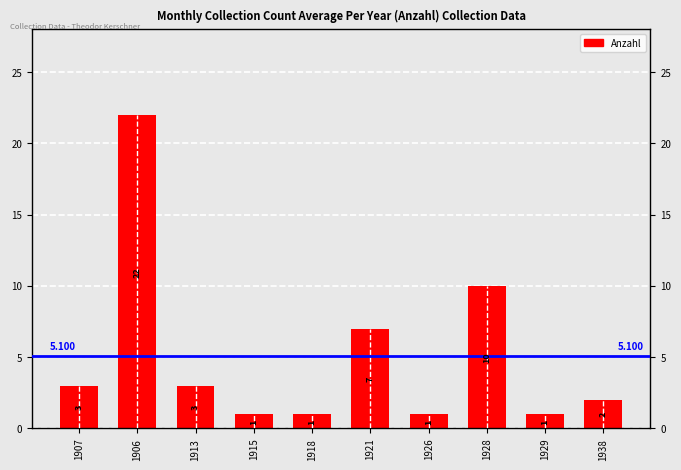

List the labels in order of value, smallest first.

1915, 1918, 1926, 1929, 1938, 1907, 1913, 1921, 1928, 1906